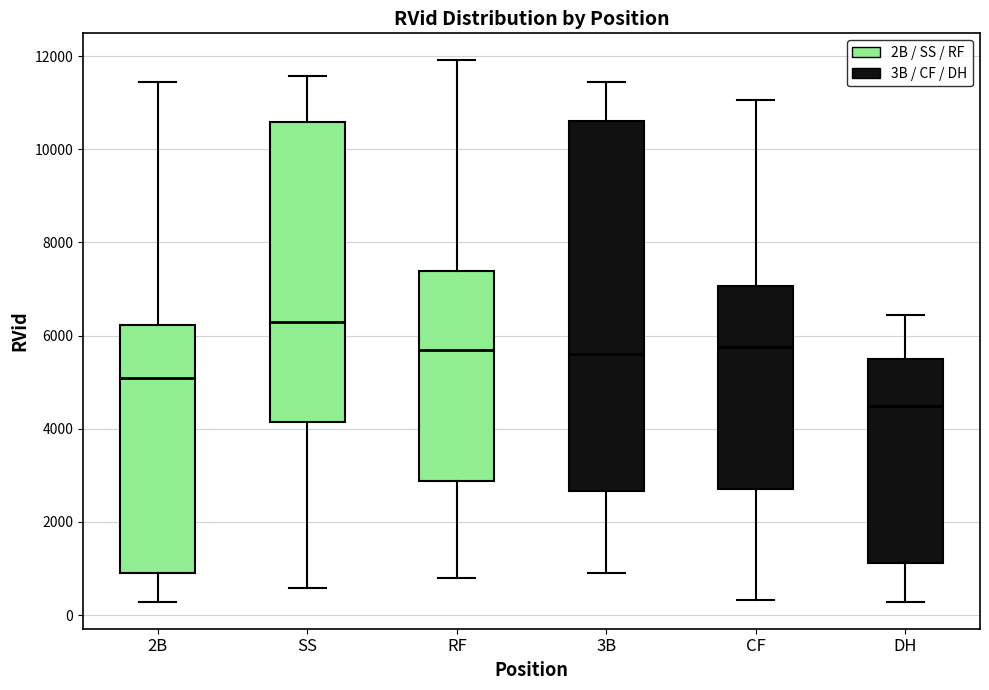

Reading left to right, read every box against the y-axis: the position of its median line, the range the box covers, and the ends of its whiskers. The values are not printed on the chart, so give them approximately, as read against the axis.

2B: median 5000, box 1000 to 6200, whiskers 200 to 11400
SS: median 6400, box 4200 to 10600, whiskers 600 to 11600
RF: median 5600, box 2800 to 7400, whiskers 800 to 12000
3B: median 5600, box 2600 to 10600, whiskers 1000 to 11400
CF: median 5800, box 2800 to 7000, whiskers 400 to 11000
DH: median 4400, box 1200 to 5600, whiskers 200 to 6400